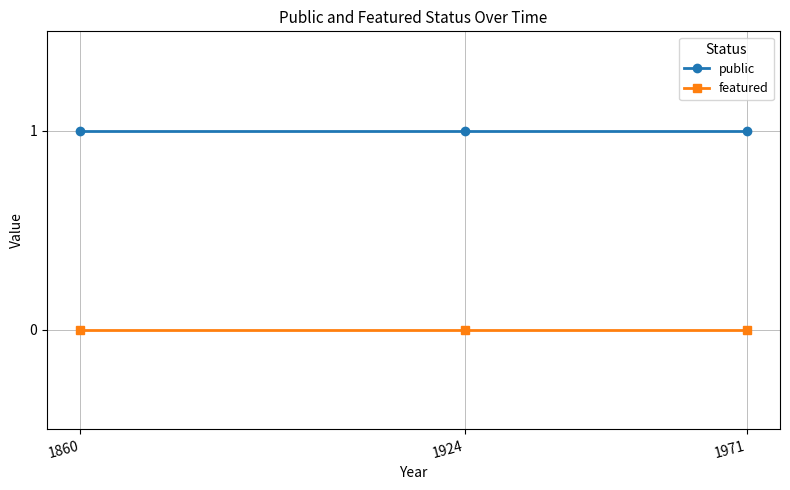

Rank the series by their maximum value, from lowest to highest.

featured, public